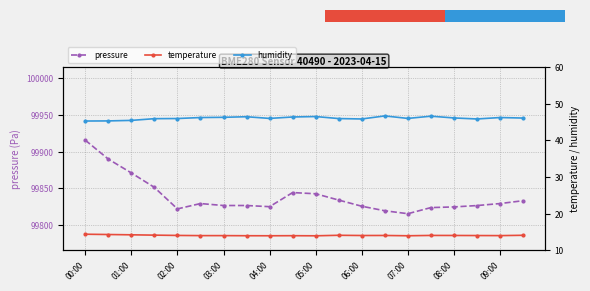

What is the lowest value of the pressure series?

99815.4